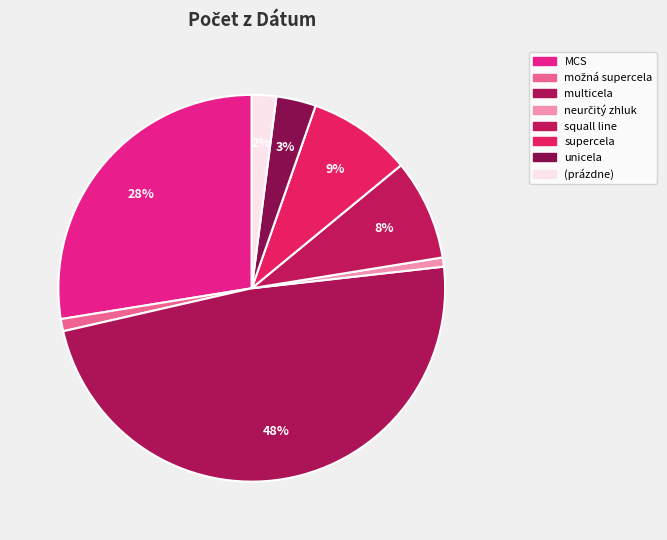

What is the ratio of the value at supercela to the value at multicela?

0.2